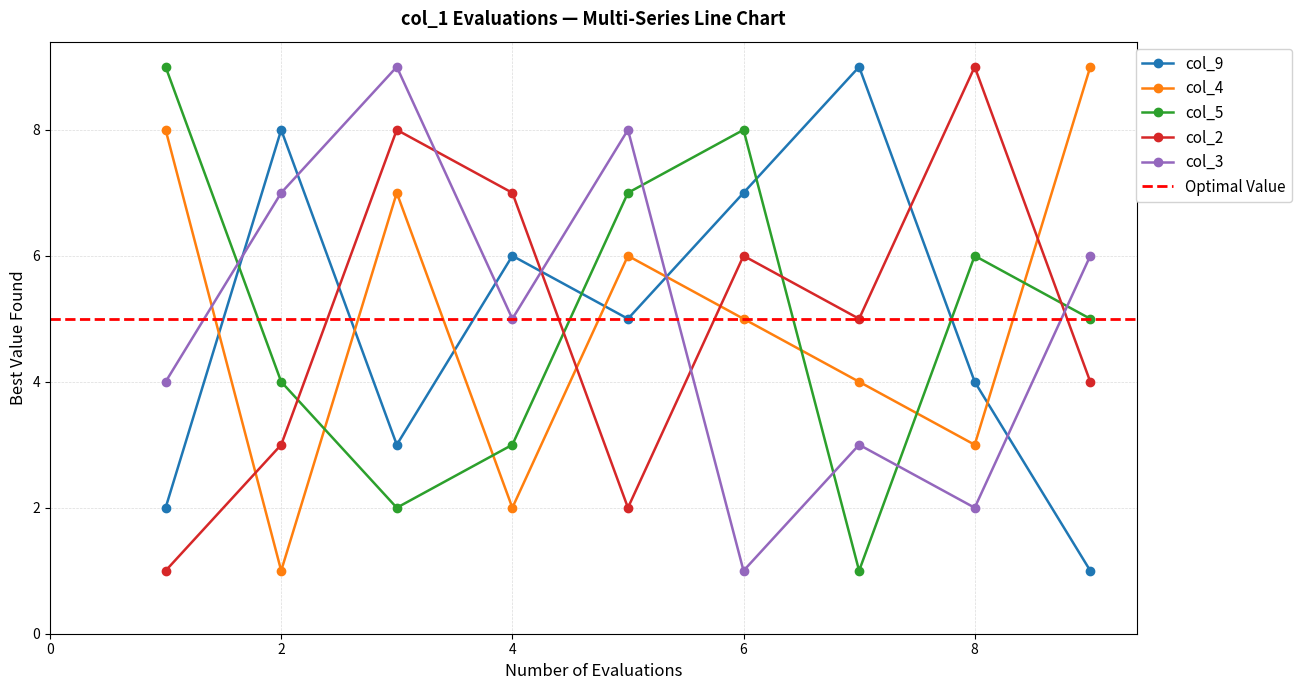

What is the total value across all series at 9?

25